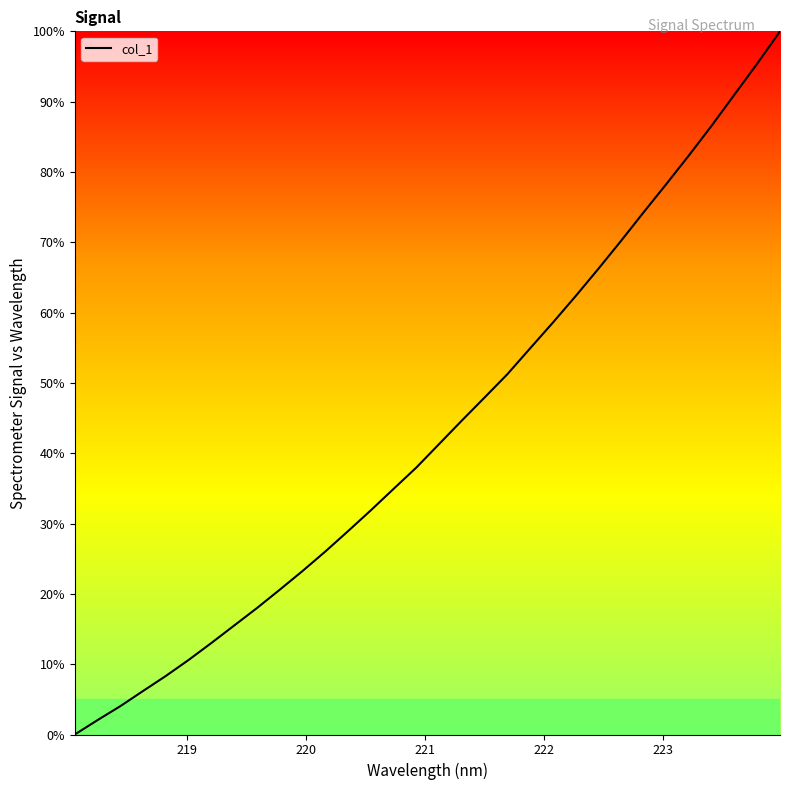

What is the greatest value displayed?

100.0